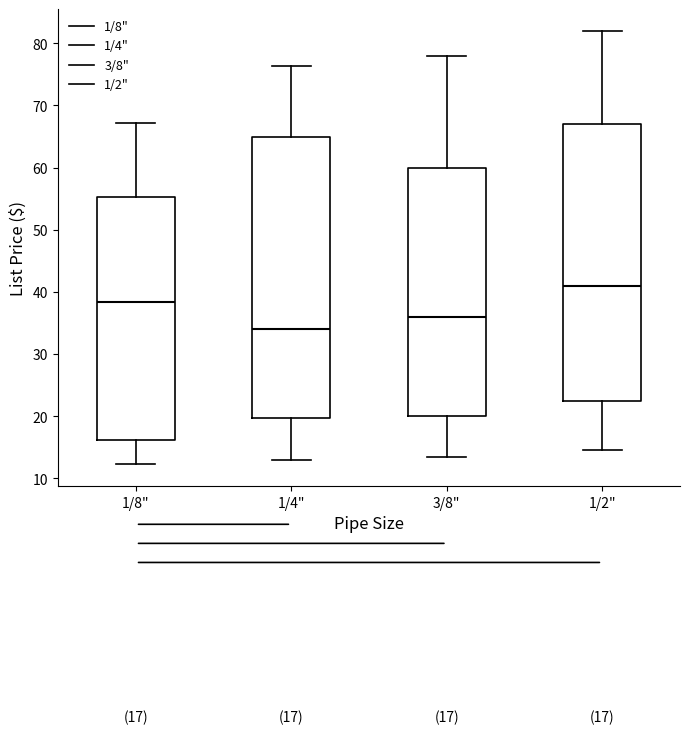

Which box's median line is the lowest?

1/4"